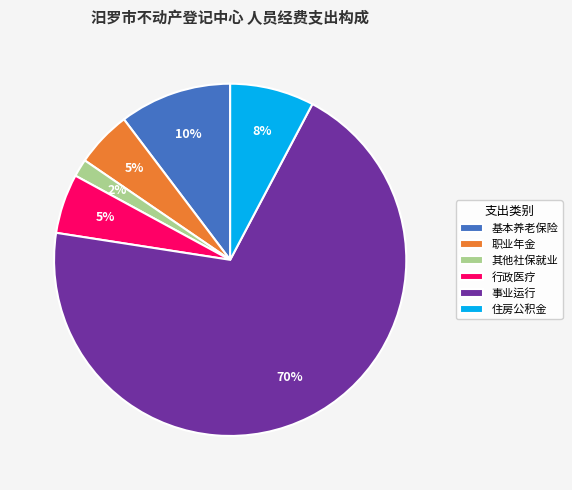

What is the smallest slice in the pie chart?

其他社保就业